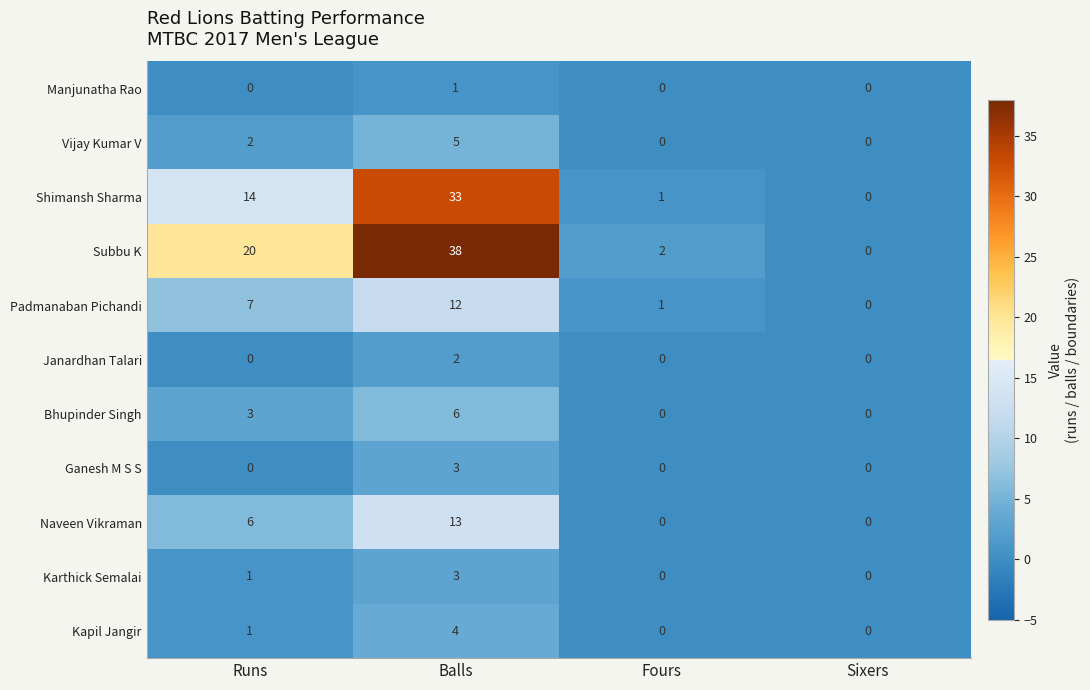

Rank the categories by Subbu K value from highest to lowest.

Balls, Runs, Fours, Sixers